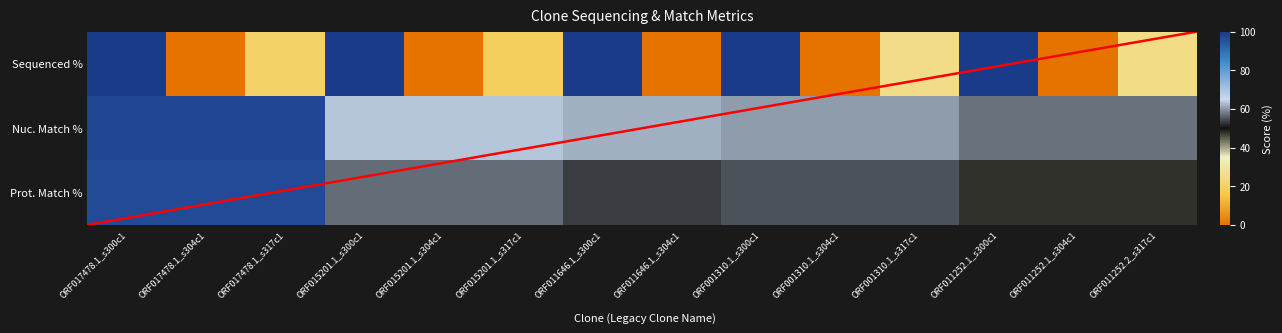

Which category has the lowest value in the Nuc. Match % series?

ORF011252.1_s300c1